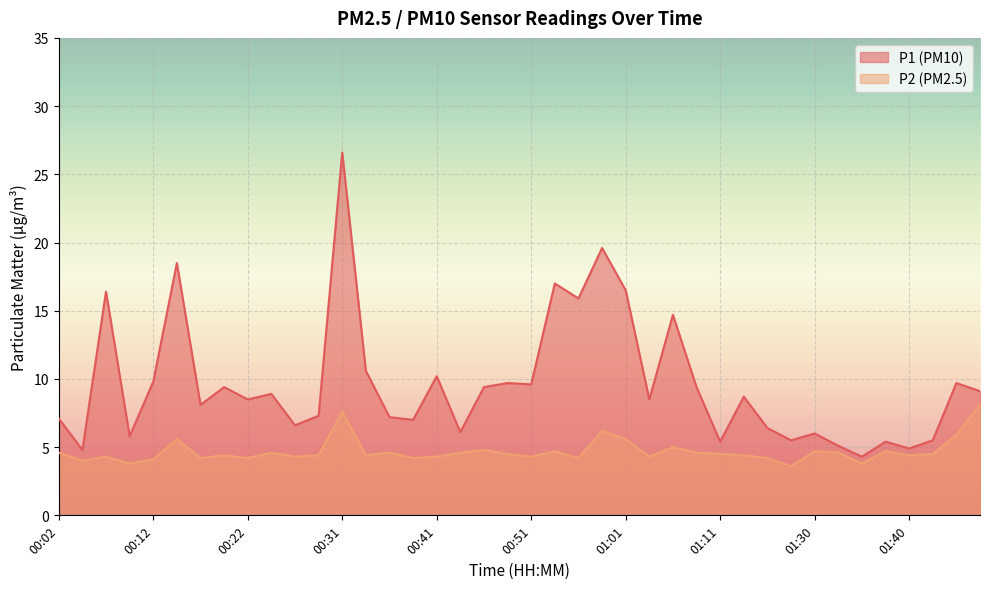

Is it true that P2 equals 3.2 at 01:06?

False